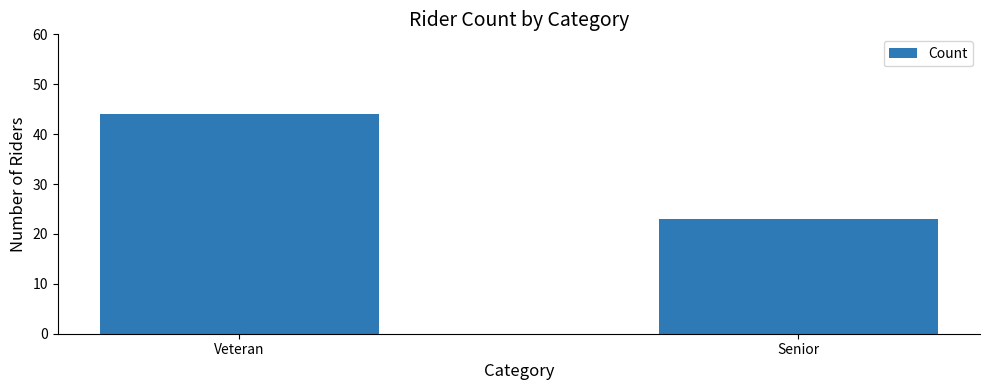

The value at Senior is 23. True or false?

True